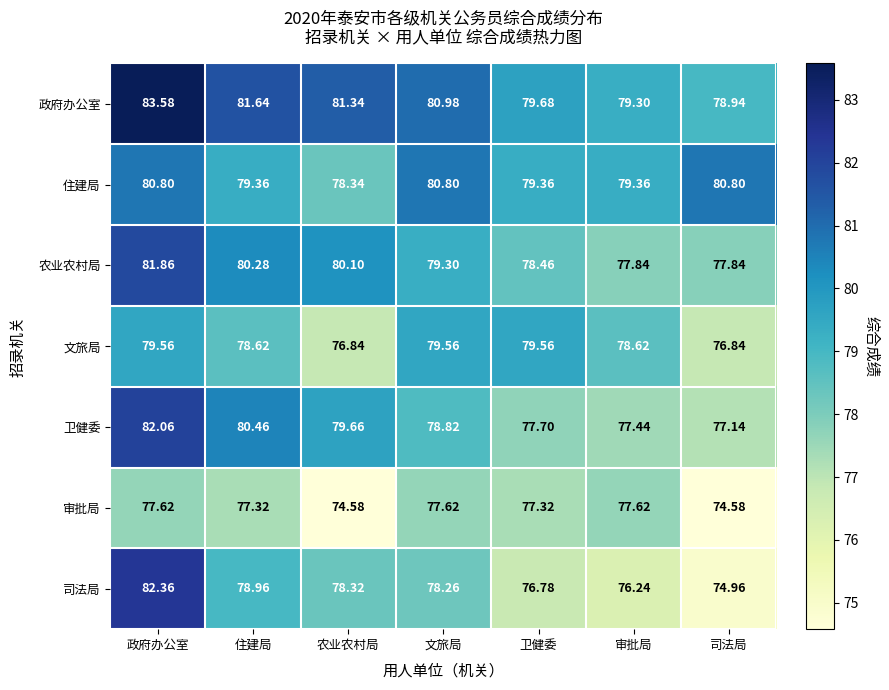

Which series changed the most between 农业农村局 and 文旅局?

审批局